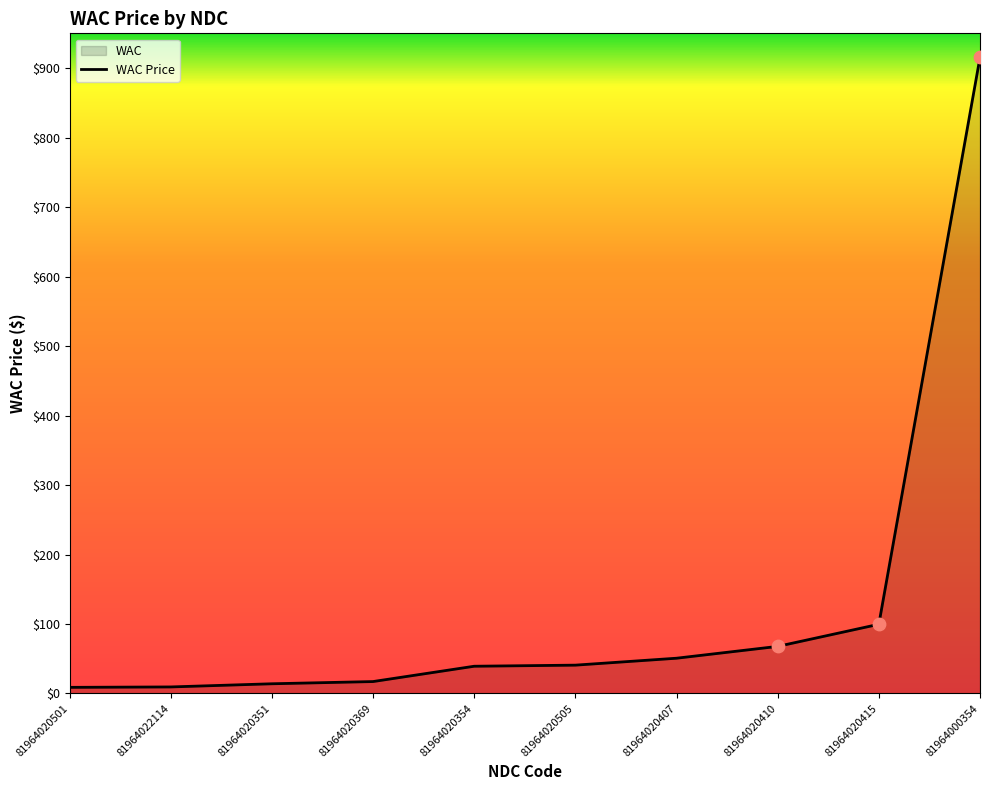

What is the change in value from 81964020501 to 81964020354?

+30.4